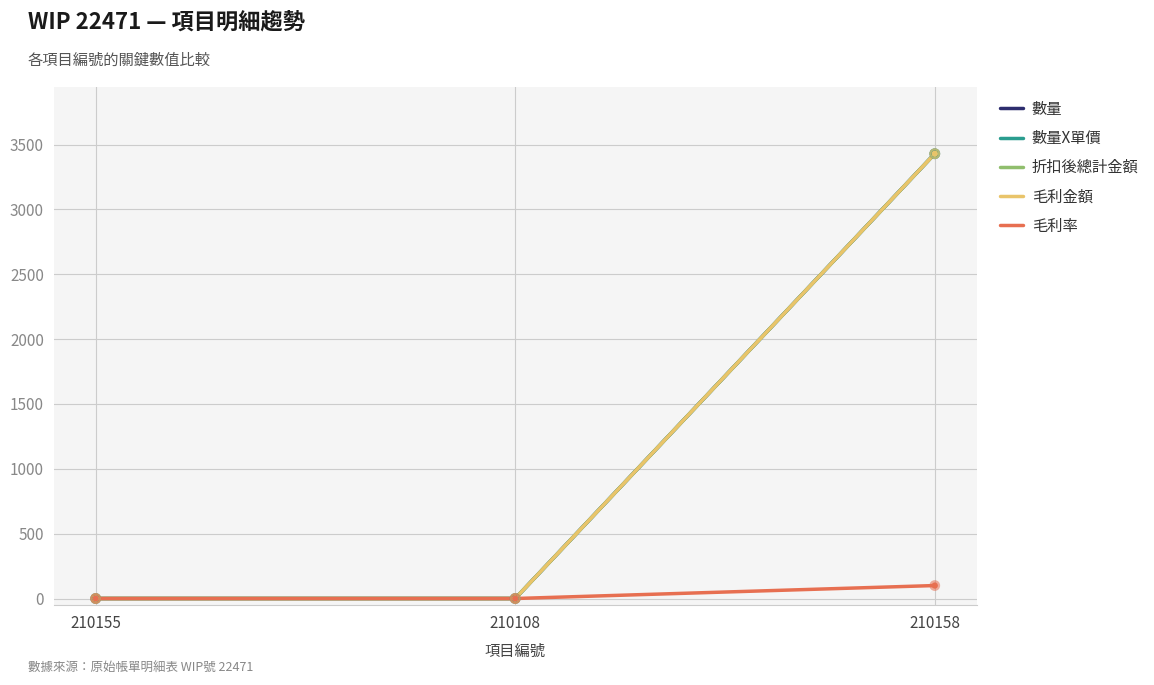

At how many categories does at least one series exceed 270?

1